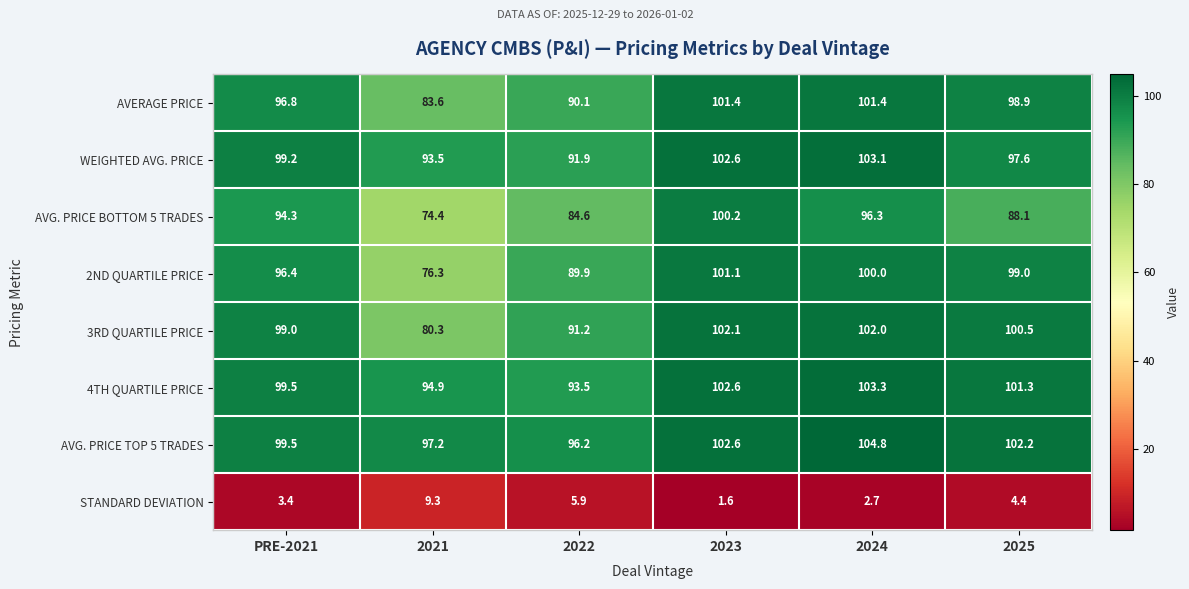

The 4TH QUARTILE PRICE series shows 102.6 at 2023. True or false?

True